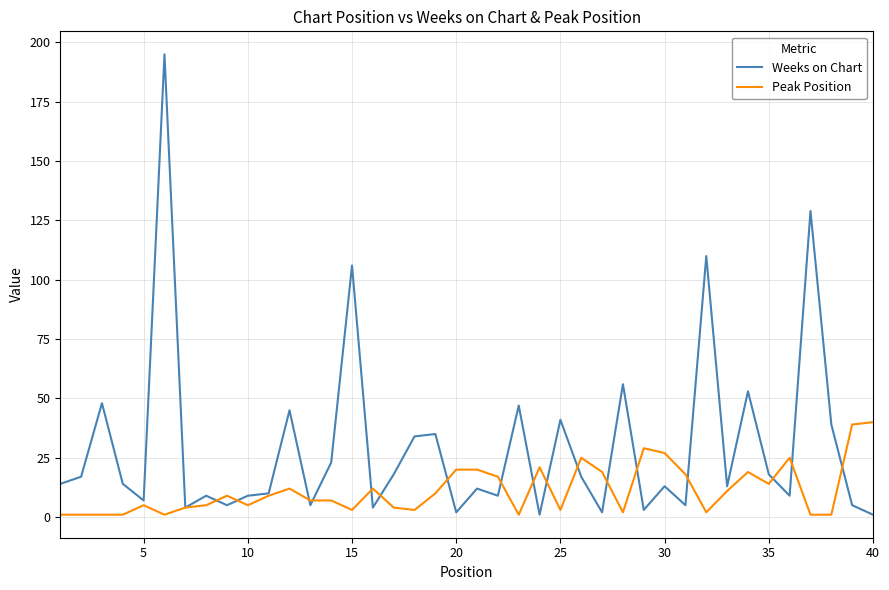

What is the greatest value displayed?

195